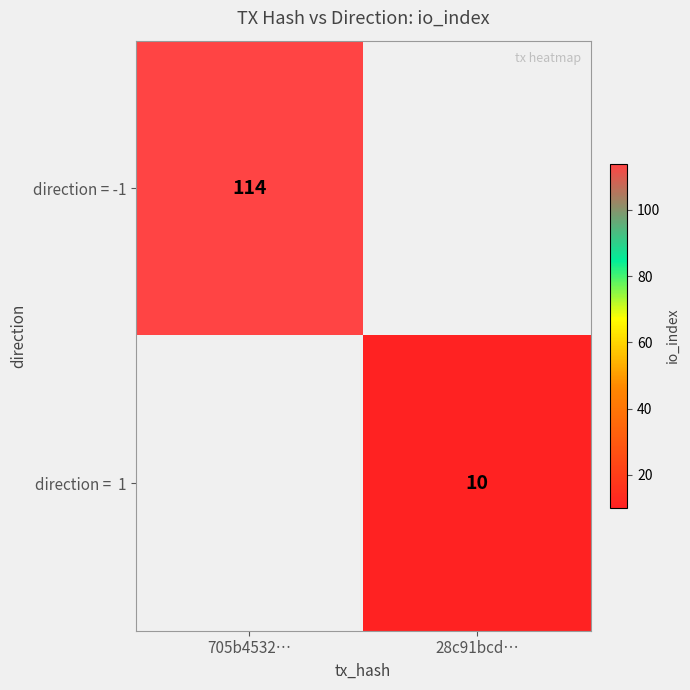

Is it true that direction = -1 equals 149.6 at 705b4532…?

False